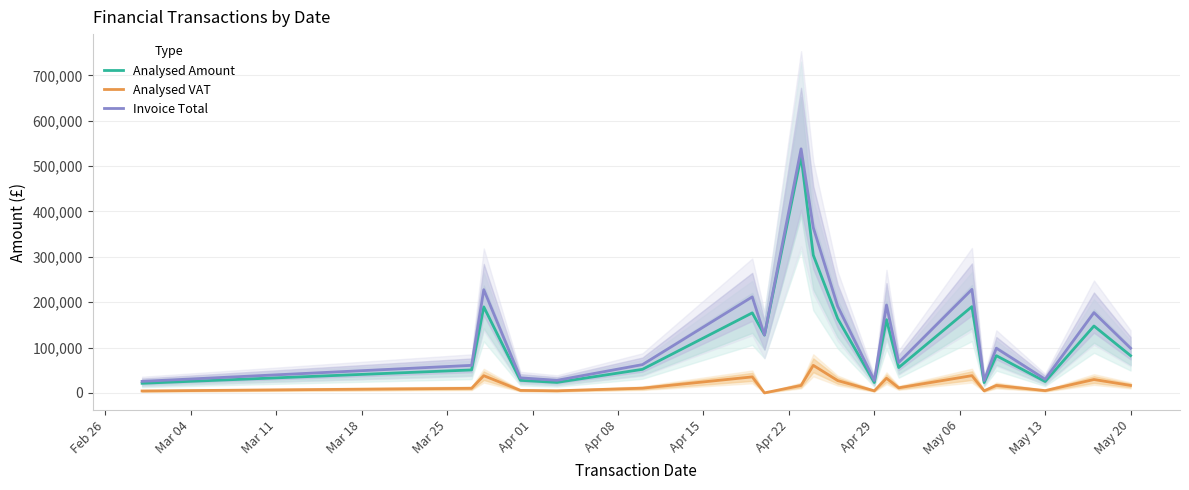

What is the maximum value for Analysed VAT?

60758.2